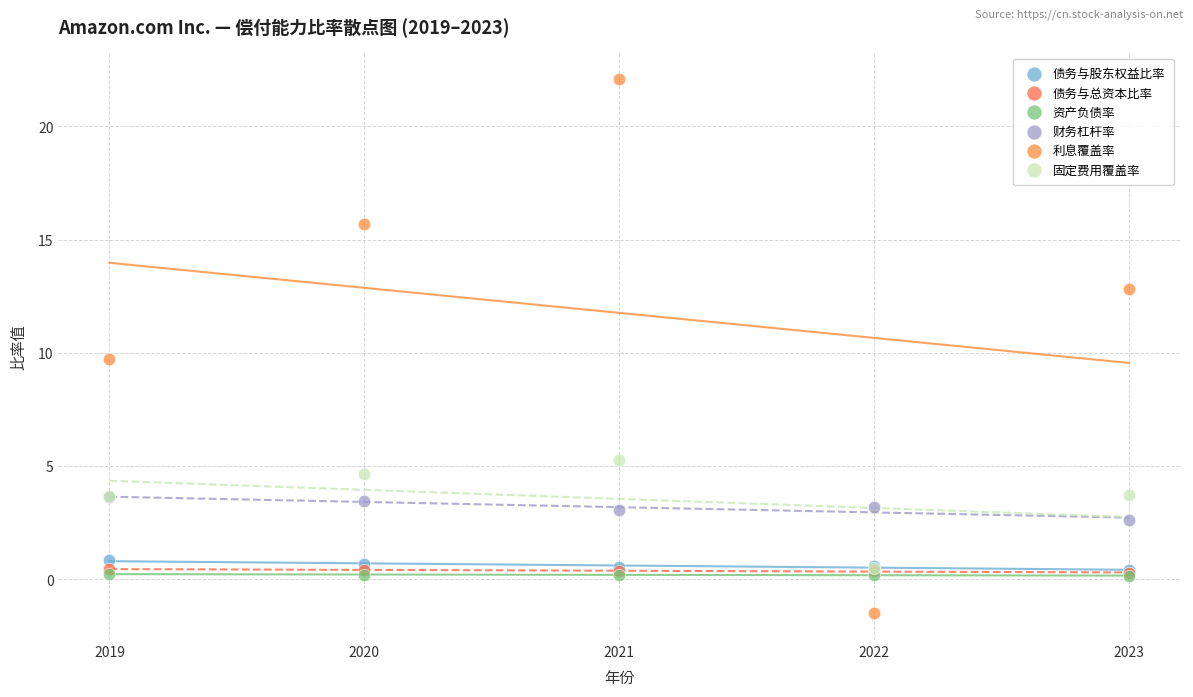

What are all the series names shown in the legend?

债务与股东权益比率, 债务与总资本比率, 资产负债率, 财务杠杆率, 利息覆盖率, 固定费用覆盖率